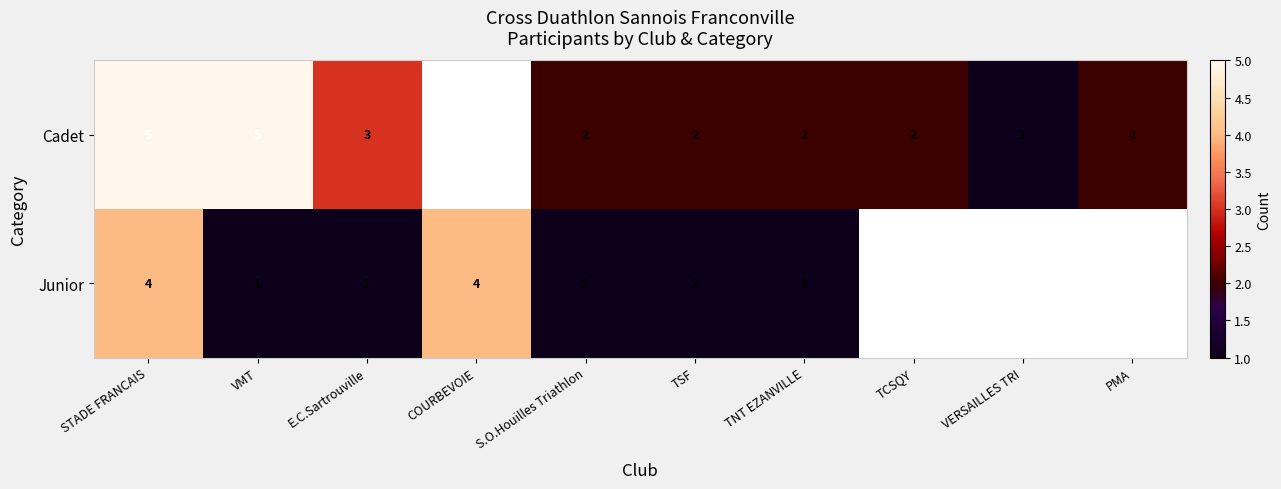

Rank the series at TNT EZANVILLE from highest to lowest value.

Cadet, Junior